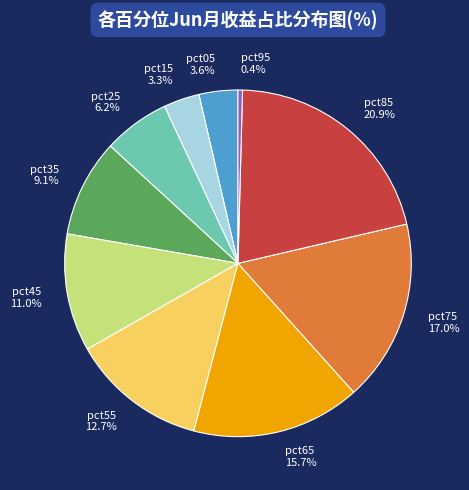

To the nearest percent, what is the combined percentage of pct25 and pct75?

23%